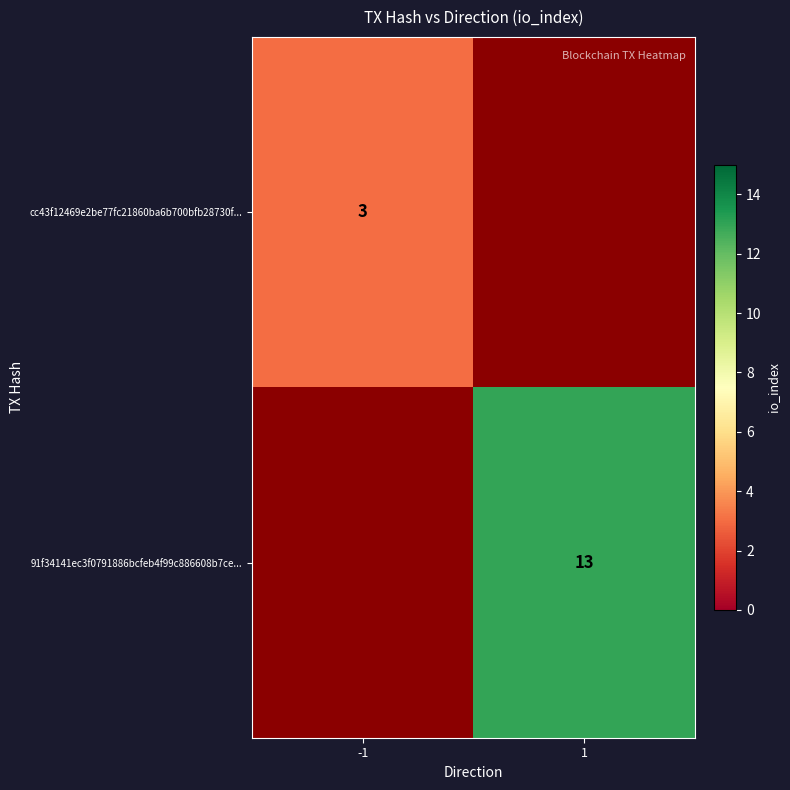

Is it true that 91f34141ec3f0791886bcfeb4f99c886608b7ce... equals 7 at 1?

False